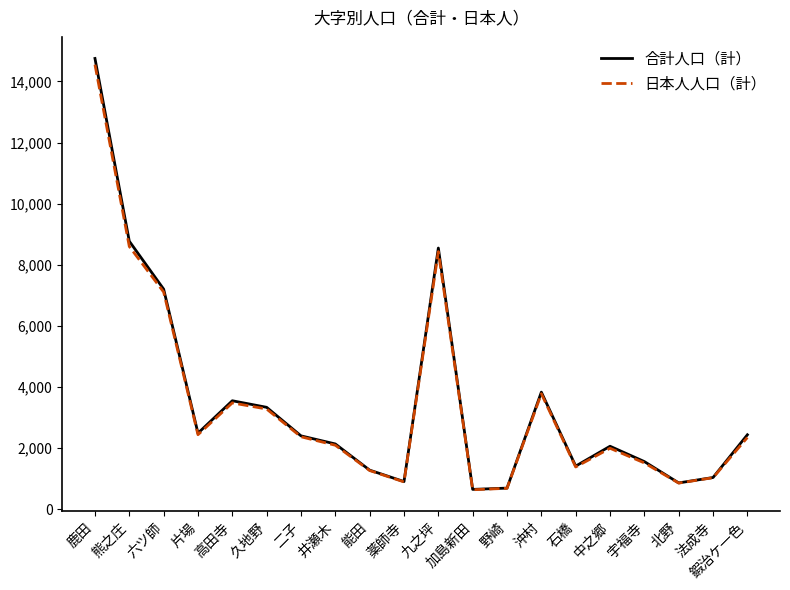

What is the lowest value of the 日本人人口（計） series?

638